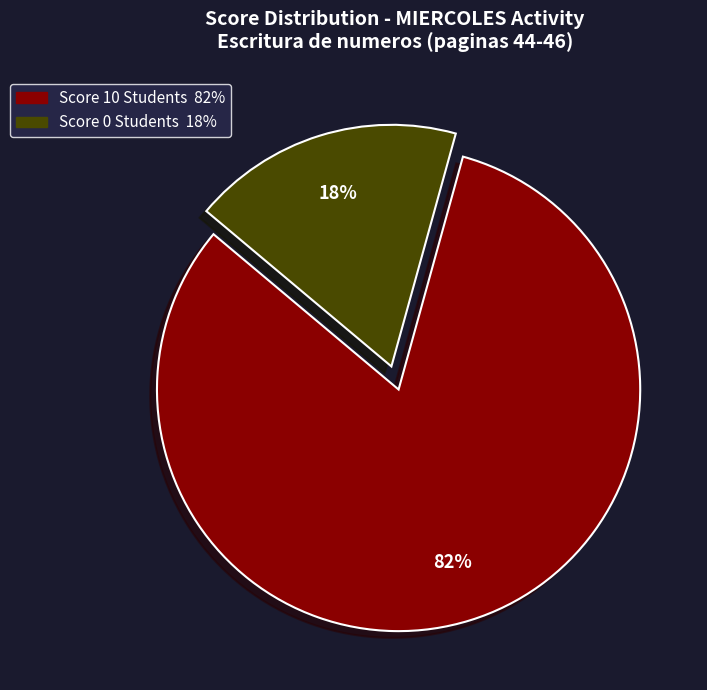

Does any single category account for the majority?

Yes